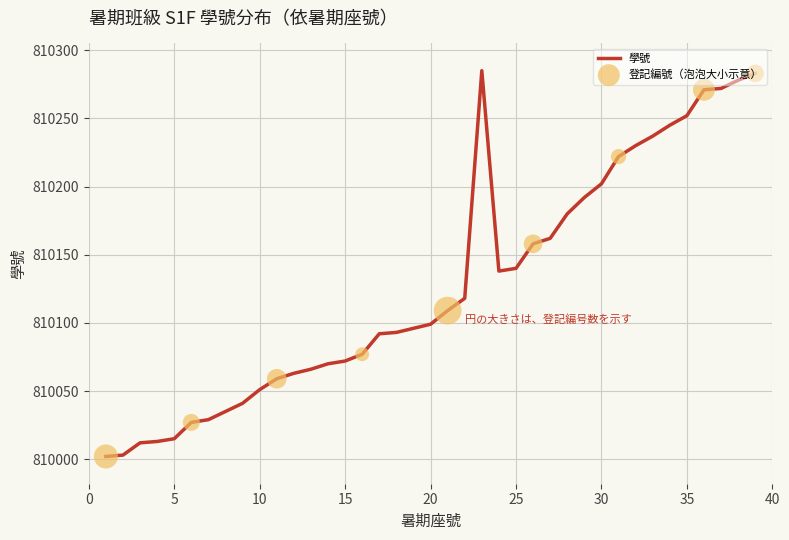

What is the greatest value displayed?

810285